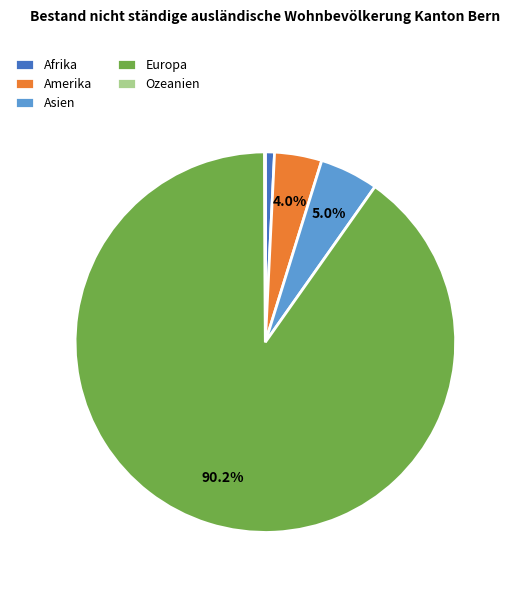

Is it true that Europa is 99% of the pie?

False